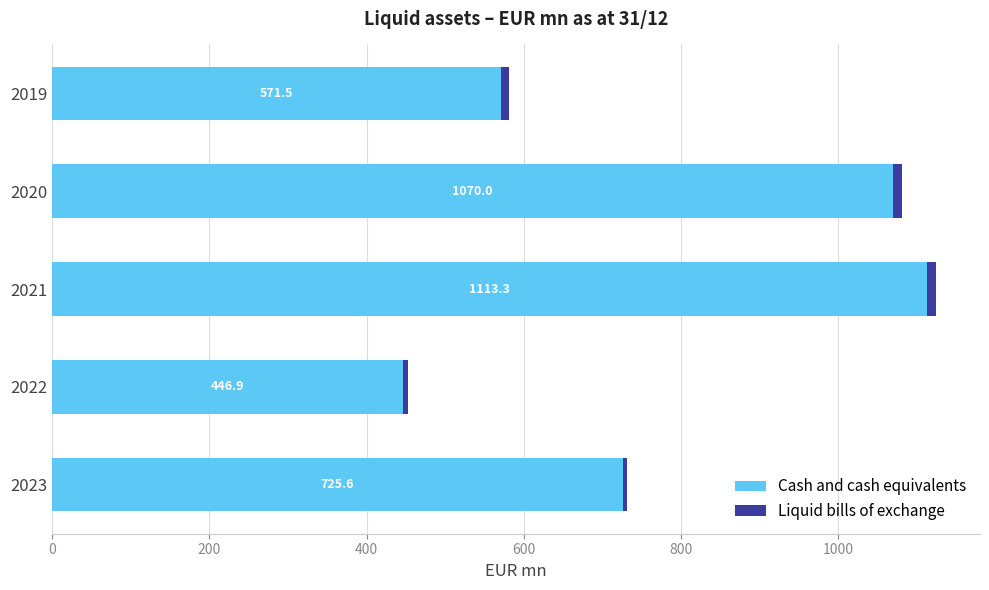

True or false: Cash and cash equivalents has a value of 694.9 at 2021.

False